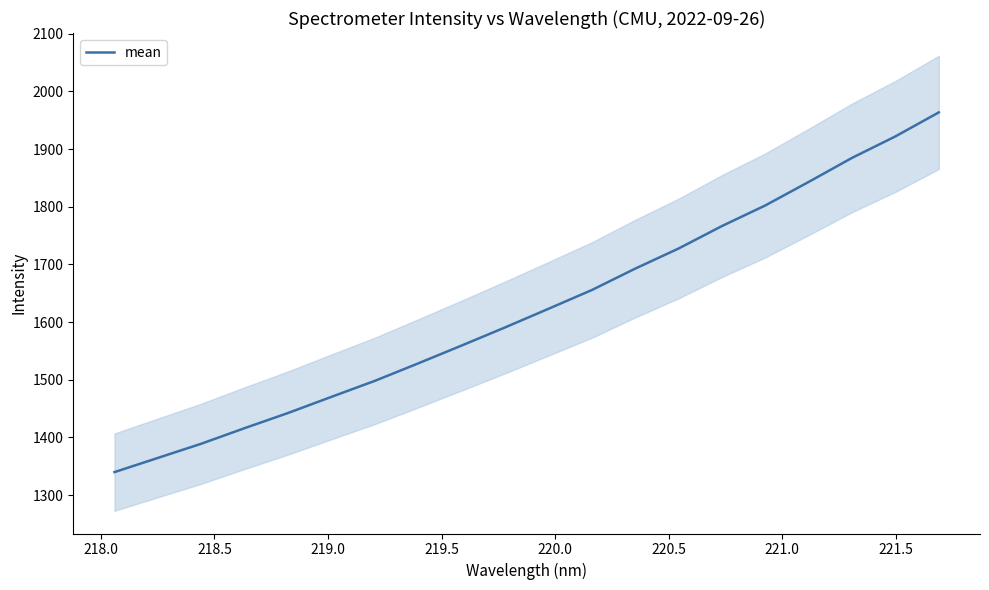

True or false: the data has more than 1 interior local peaks.

False